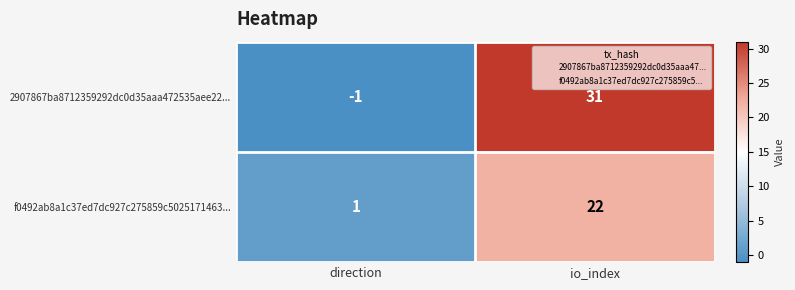

Which series changed the most between direction and io_index?

2907867ba8712359292dc0d35aaa472535aee22...